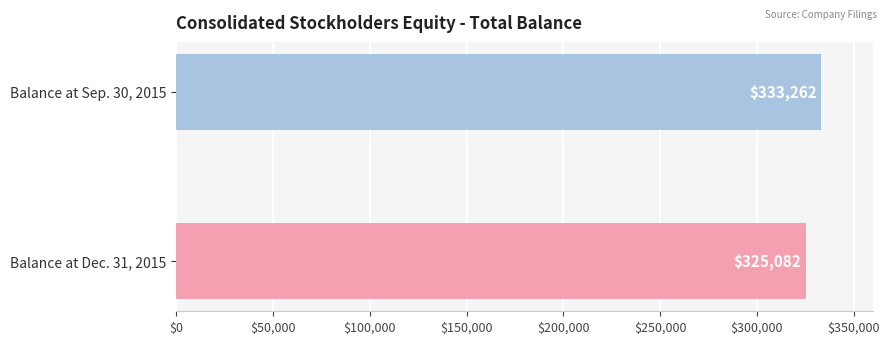

What is the difference between the maximum and minimum values?

8180